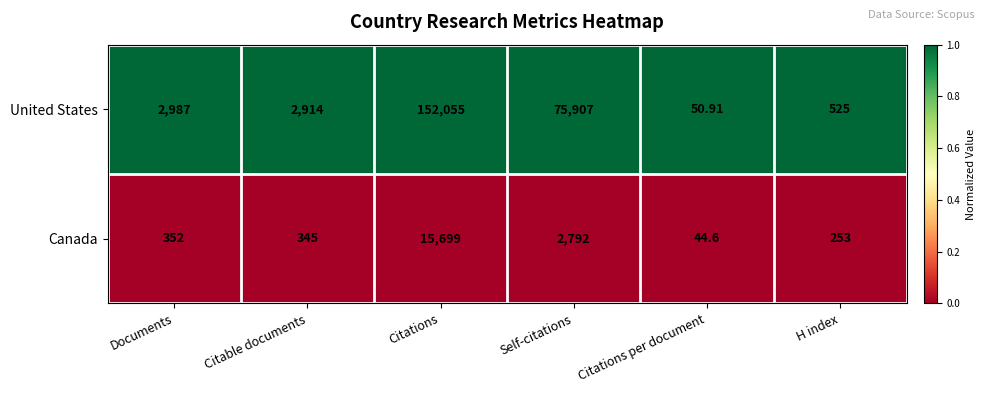

At which label is Canada closest to 7871?

Self-citations